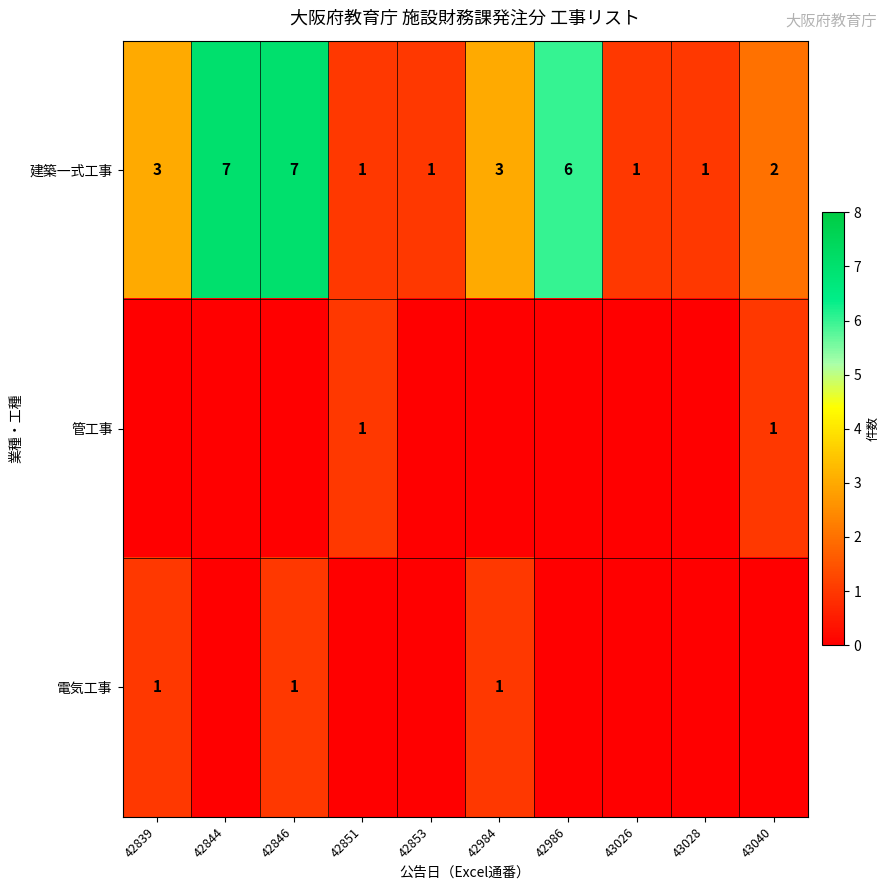

What is the minimum value for 建築一式工事?

1